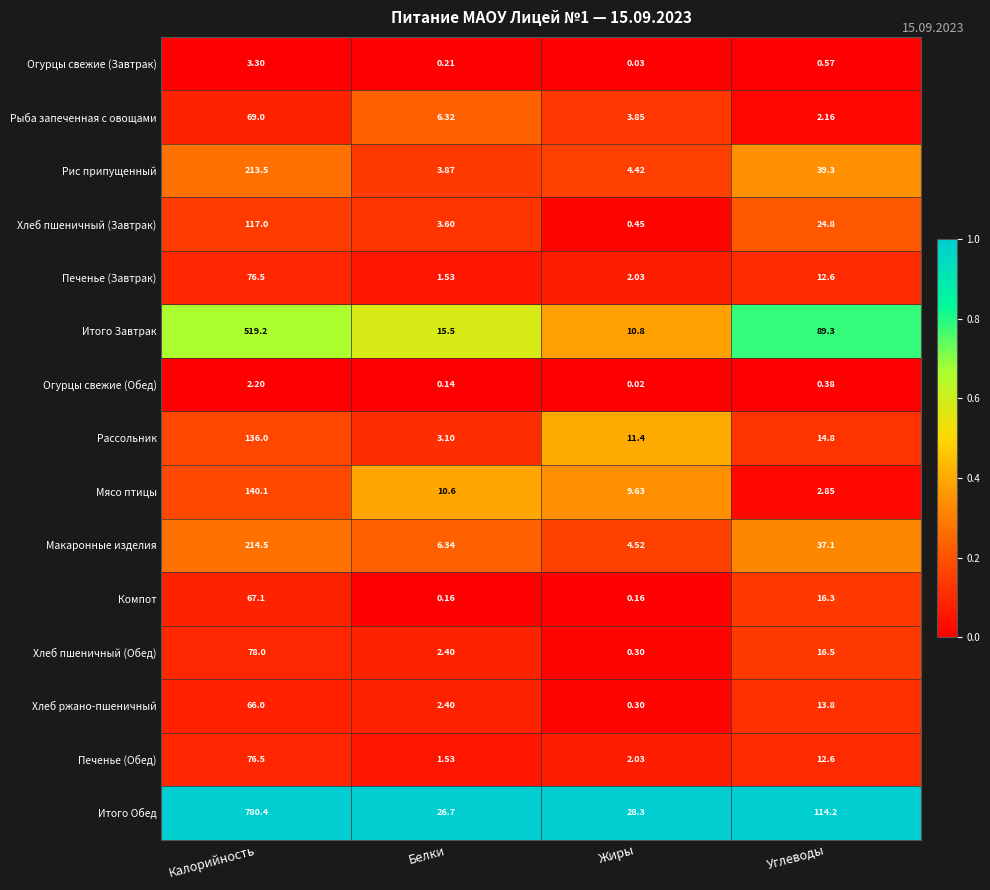

Which series has the largest range (max minus min)?

Итого Обед